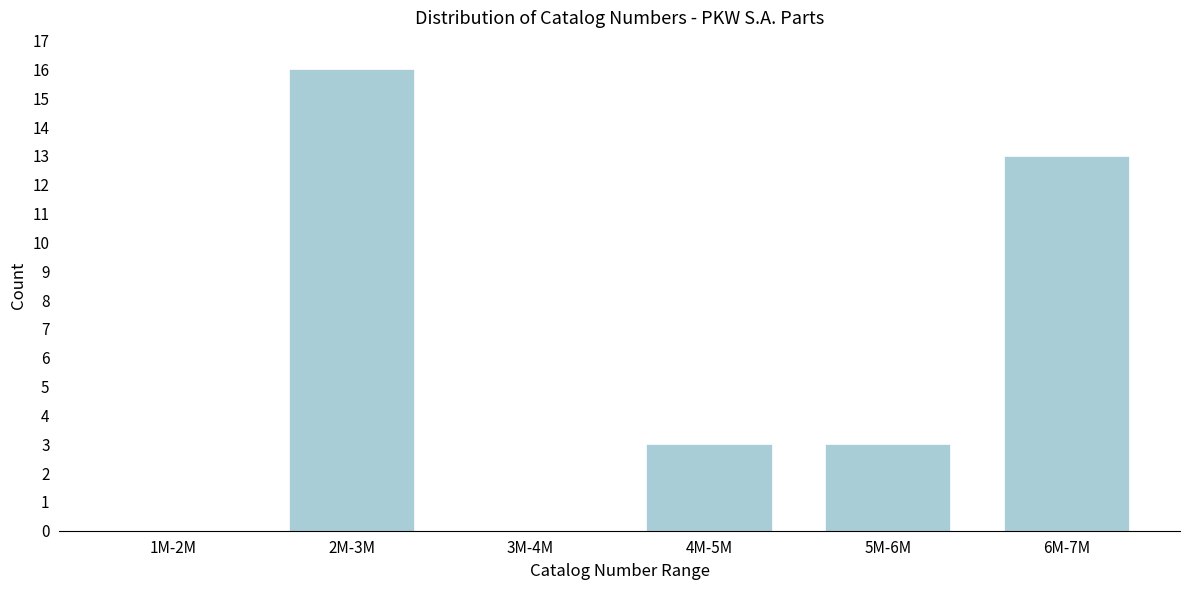

Reading right to left, transcribe all the data shown in this chart.

6M-7M=13	5M-6M=3	4M-5M=3	3M-4M=0	2M-3M=16	1M-2M=0